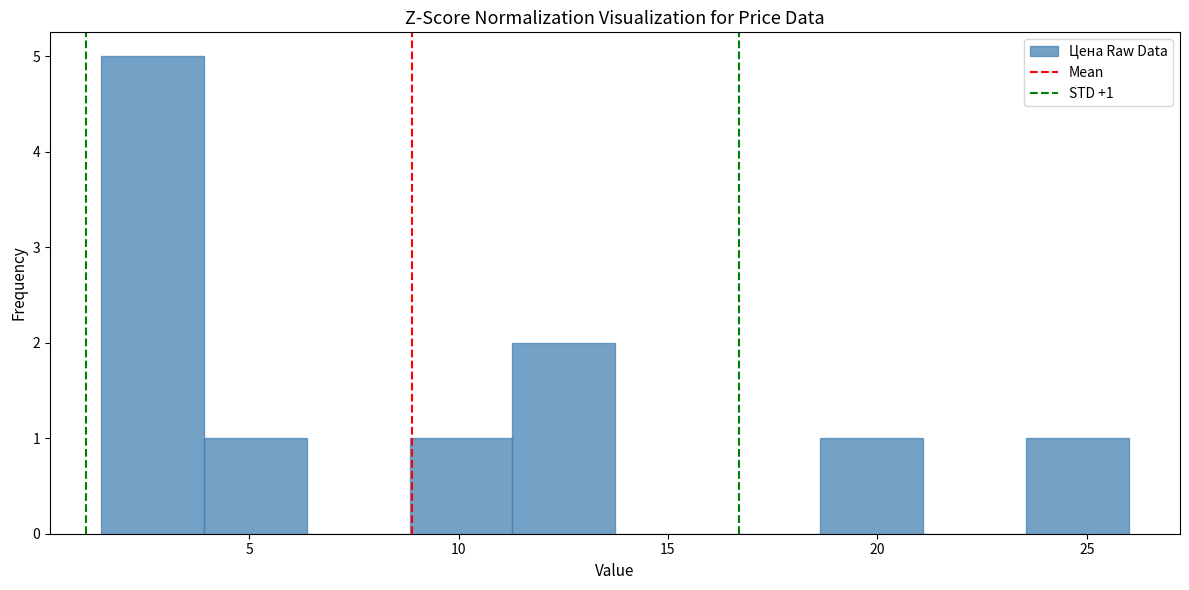

Which range on the x-axis has the tallest bar?

1.5 to 4.0